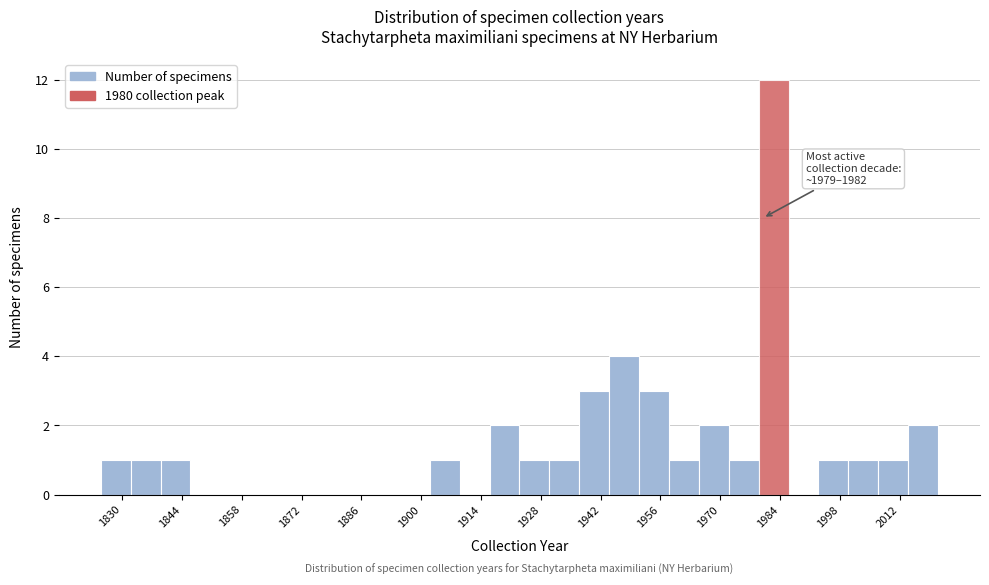

Around what value on the x-axis is the tallest bar? Give the approximate position of its centre, as read against the axis.

1982